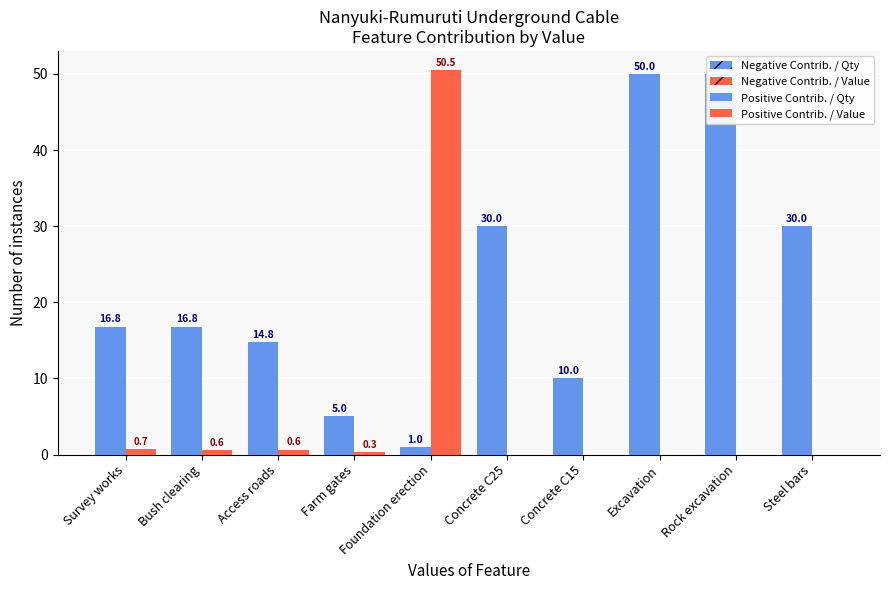

Rank the series at Bush clearing from lowest to highest value.

Qty (negative), Value ×10⁴ KSh (negative), Value ×10⁴ KSh (positive), Qty (positive)